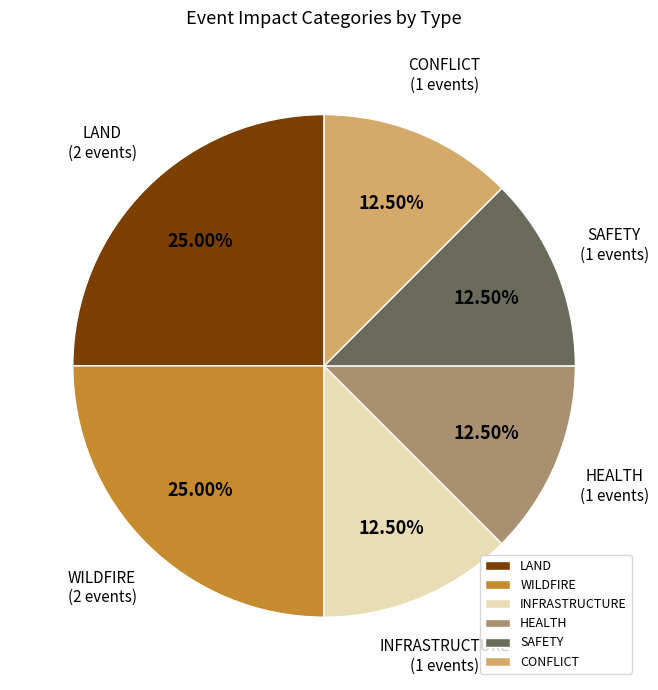

Approximately how many times larger is the value at HEALTH compared to CONFLICT?

1.0